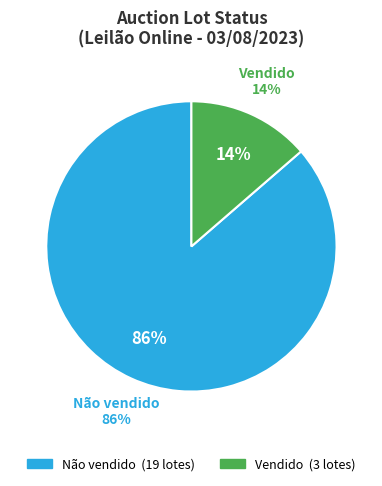

To the nearest percent, what is the difference between the largest and smallest slice percentages?

73%